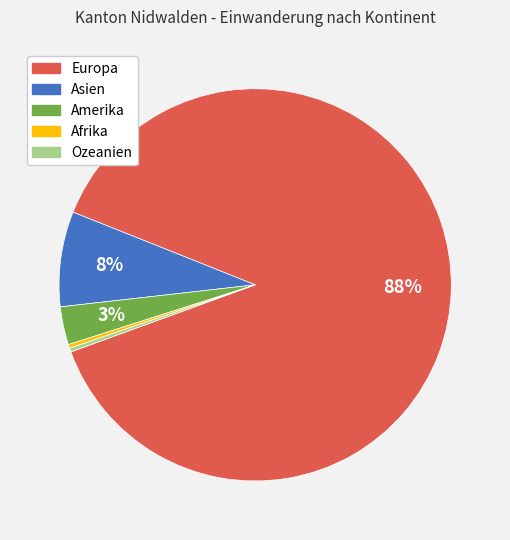

Between Ozeanien and Europa, which is larger?

Europa